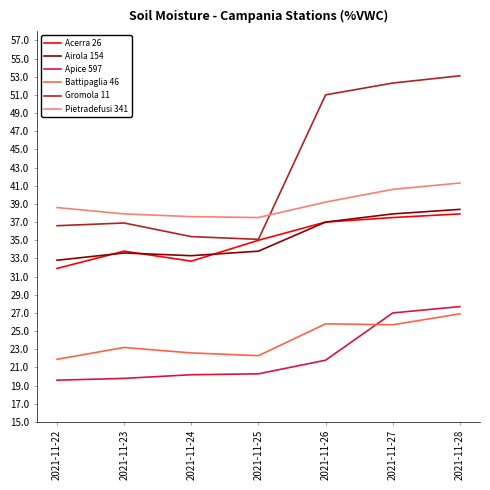

Which series has the largest range (max minus min)?

Gromola 11